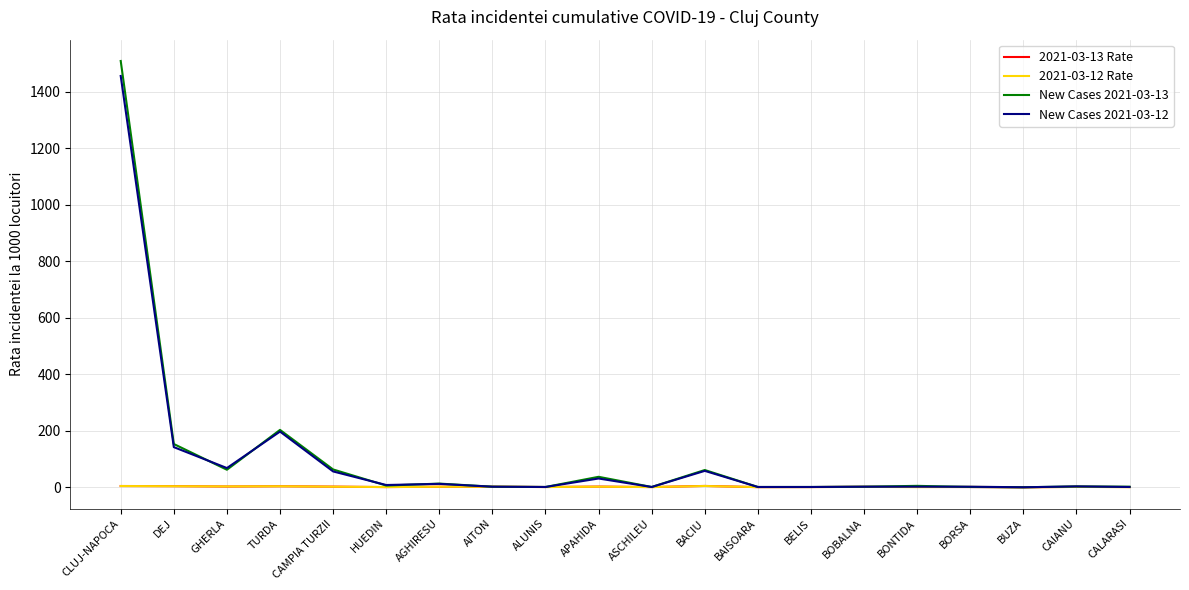

What position from the right is ASCHILEU?

10